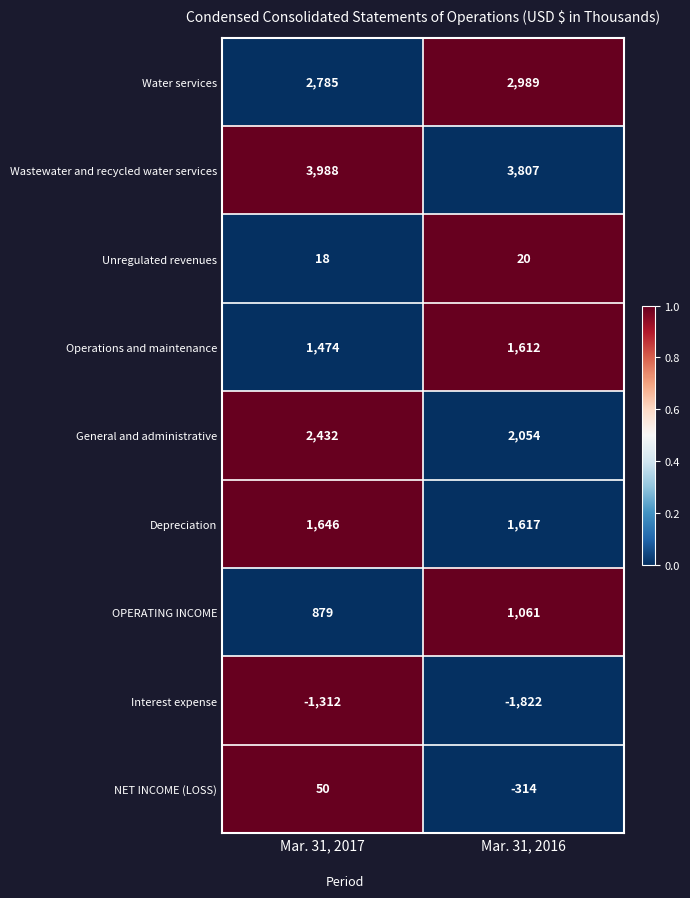

What is the difference between the NET INCOME (LOSS) values at Mar. 31, 2016 and Mar. 31, 2017?

364